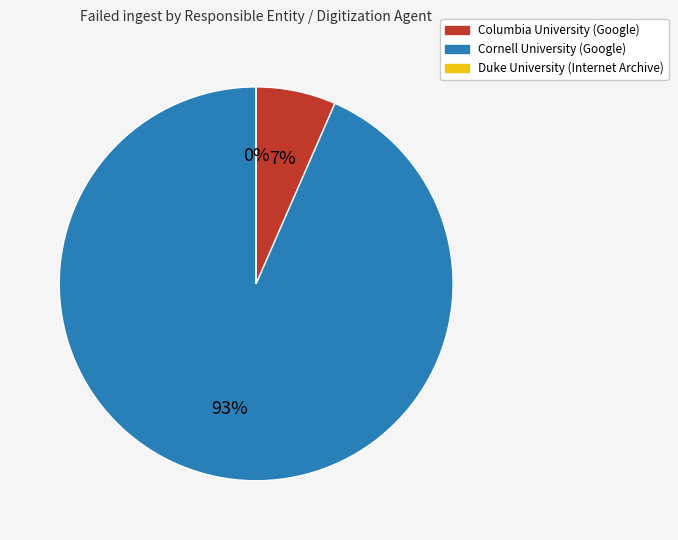

What percentage is the Cornell University (Google) slice, to the nearest percent?

93%